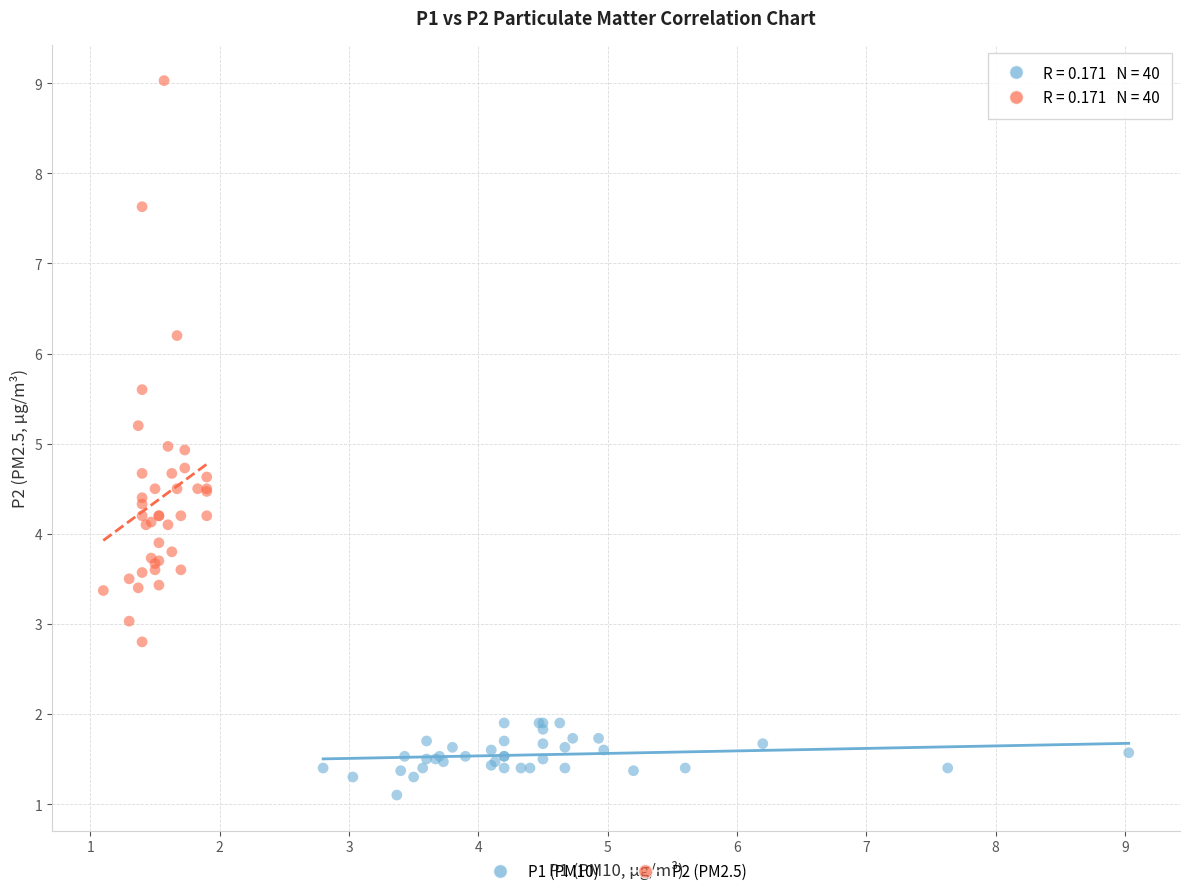

Which series reaches the maximum Y coordinate?

P2 (PM2.5)